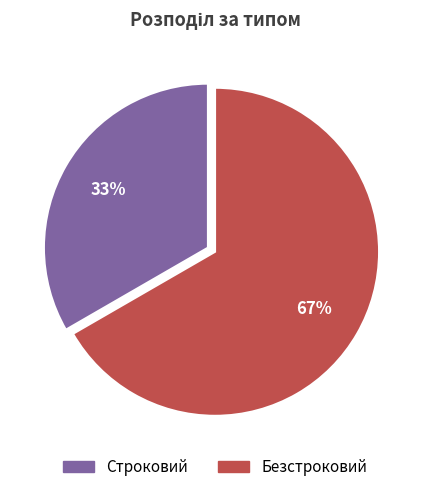

How many slices are in this pie chart?

2